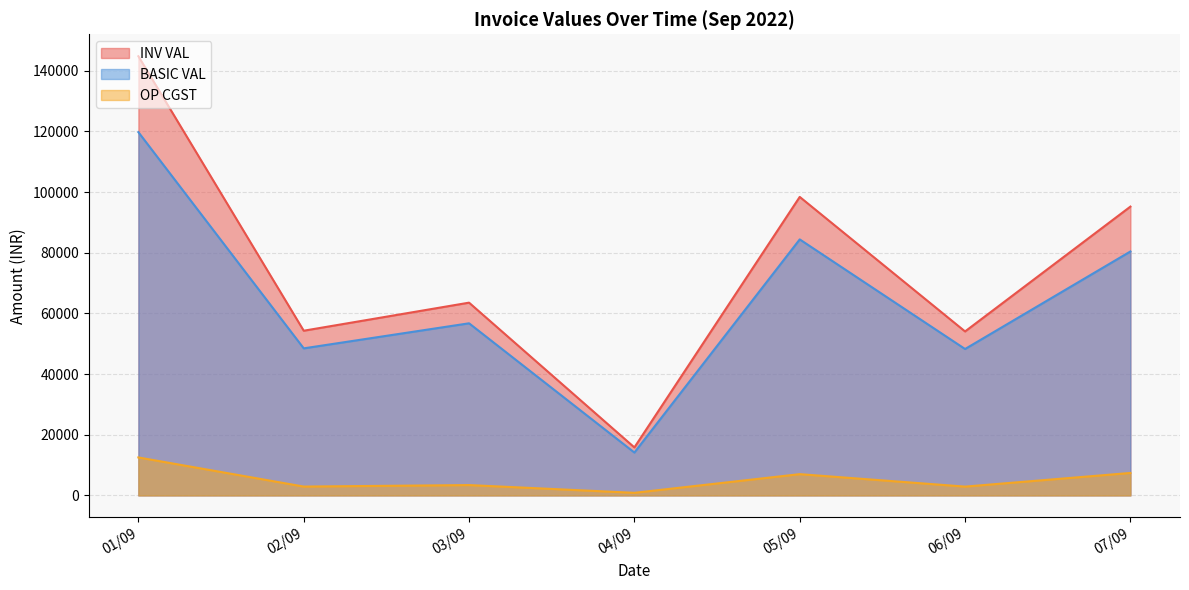

True or false: OP CGST has a value of 132.5 at 03/09.

False